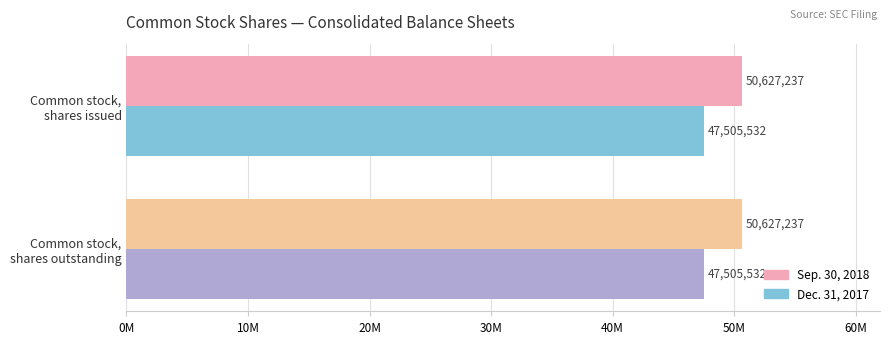

What is the minimum value shown in the chart?

47505532